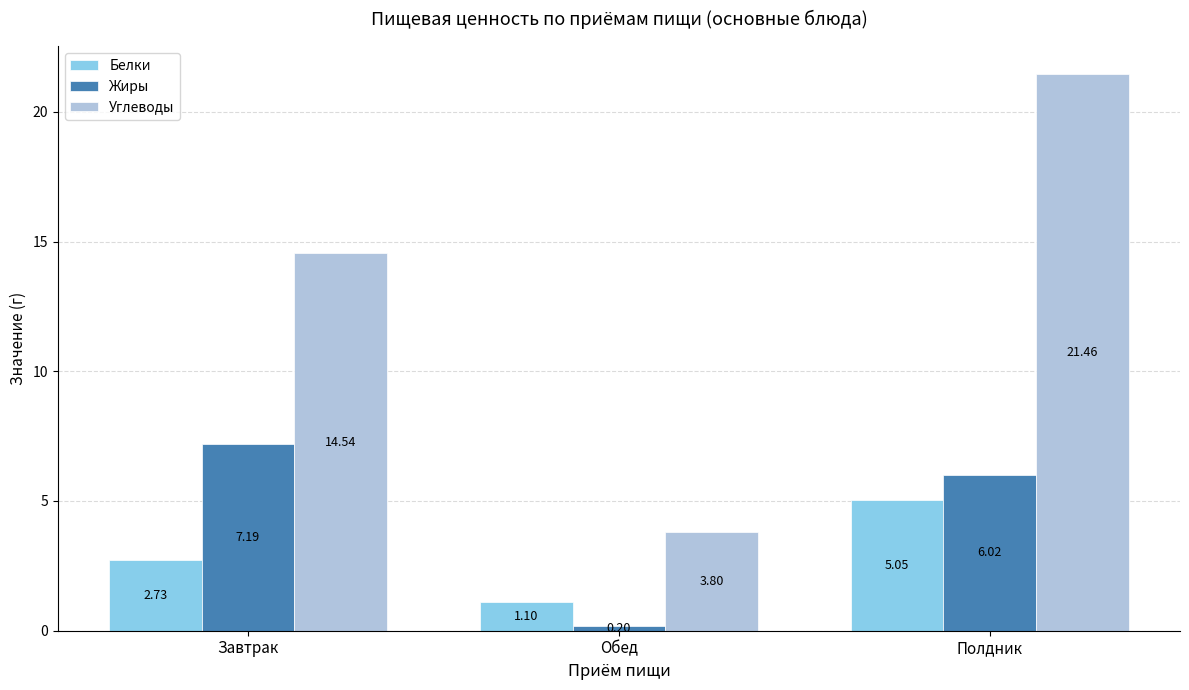

What is the difference between the highest and lowest values at Обед?

3.6